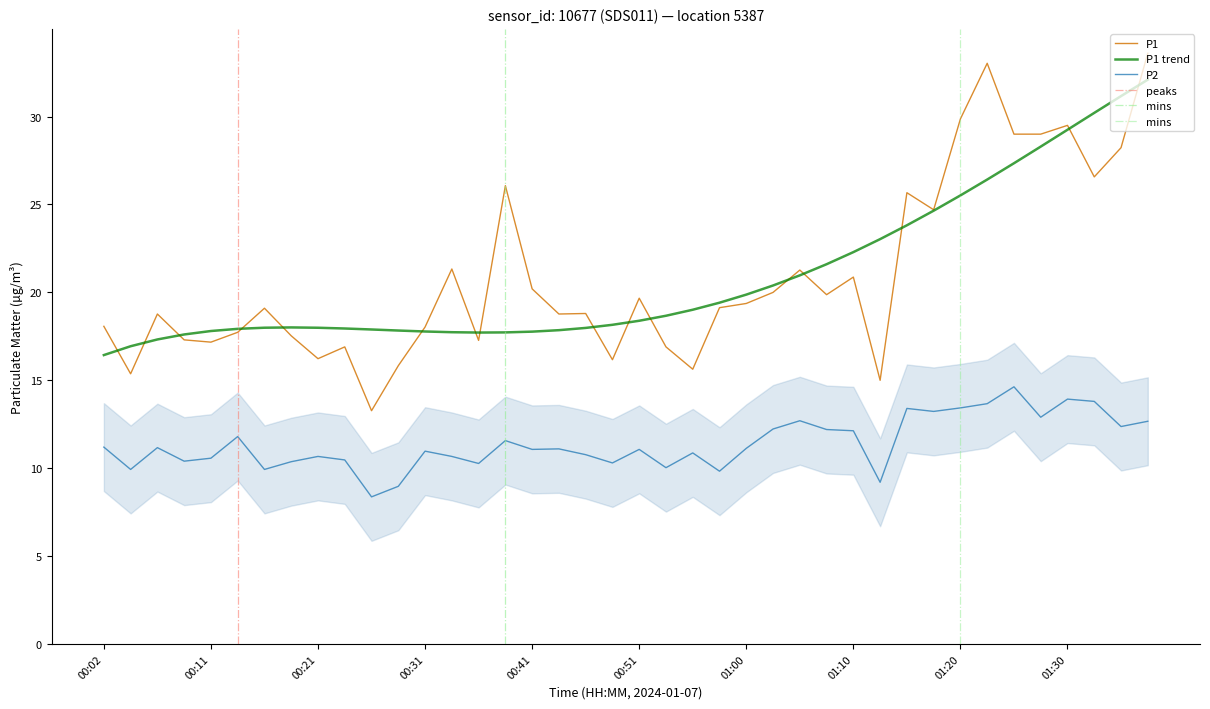

What is the difference between the P2 values at 34 and 17?

3.5